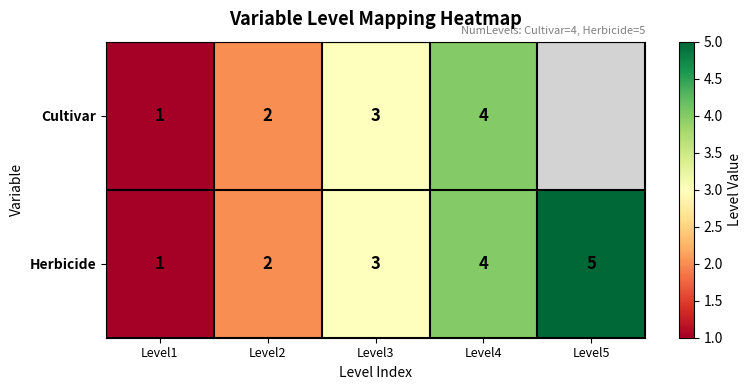

Which category has the highest value in the Herbicide series?

Level5